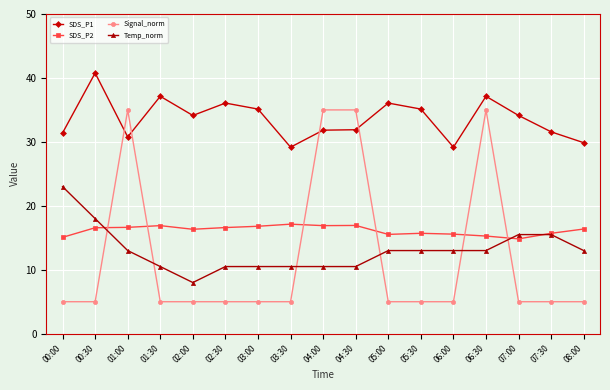

How many values in the SDS_P1 series exceed 34?

9